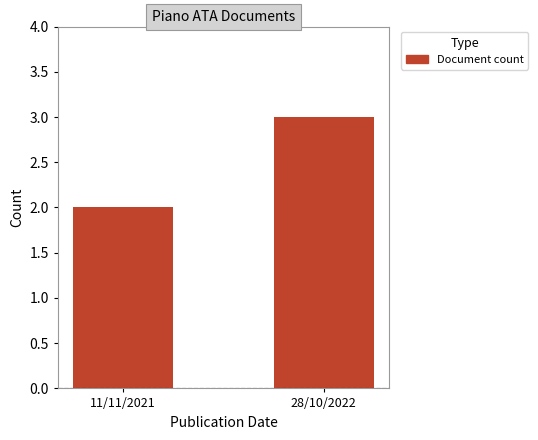

The chart shows a value of 2 at 11/11/2021. True or false?

True